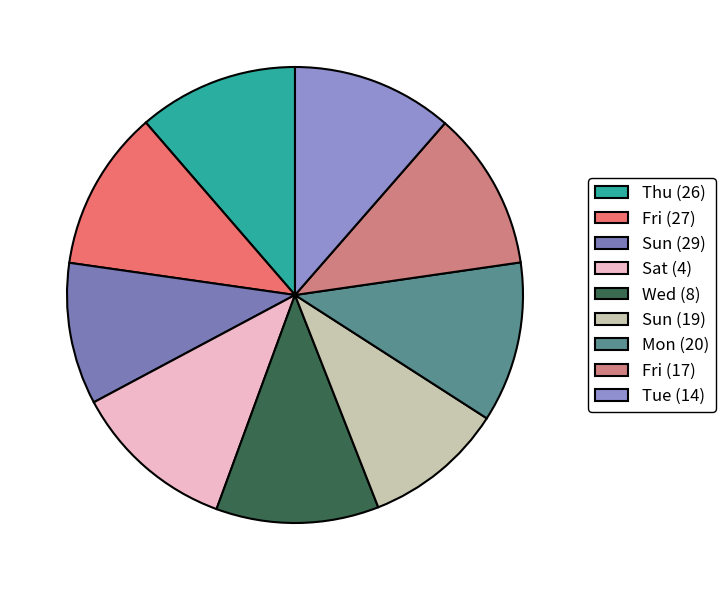

Approximately how many times larger is the value at Fri (27) compared to Sun (29)?

1.1